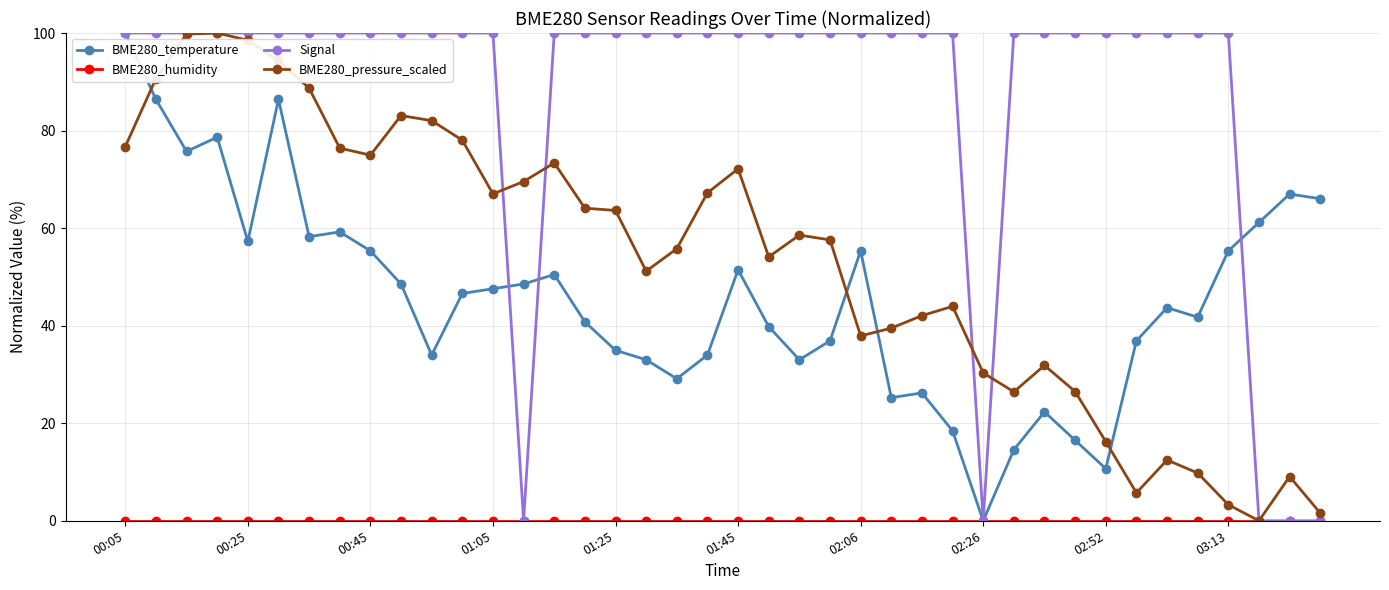

True or false: BME280_pressure_scaled has more than 1 points higher than both neighbors.

True